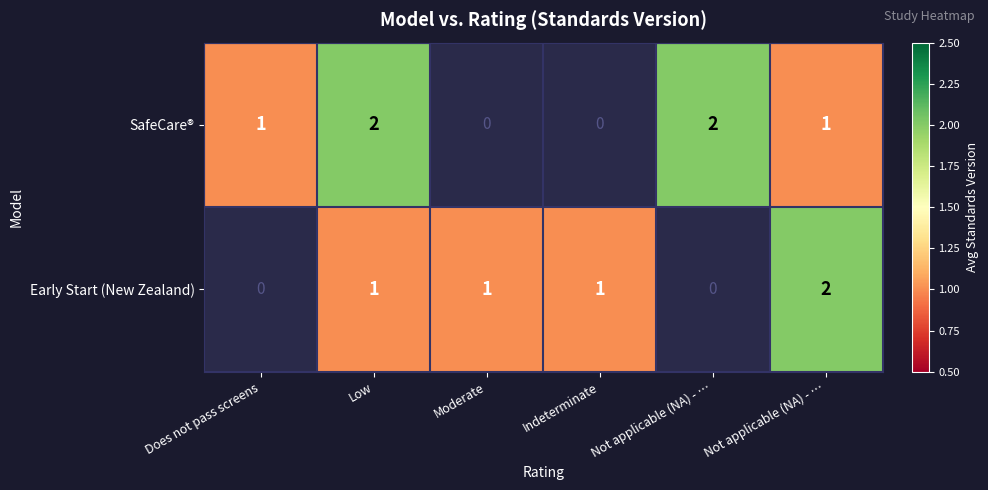

The value of SafeCare® at Not applicable (NA) - … is 1.0. True or false?

True